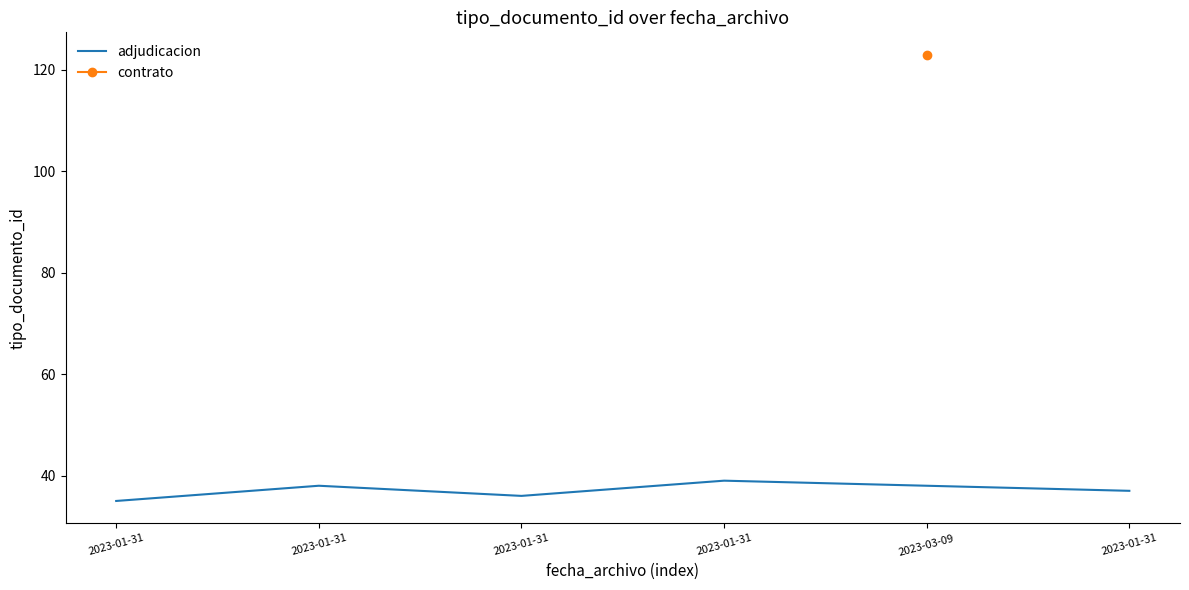

What is the sum of the values at 2023-01-31 and 2023-03-09?

72